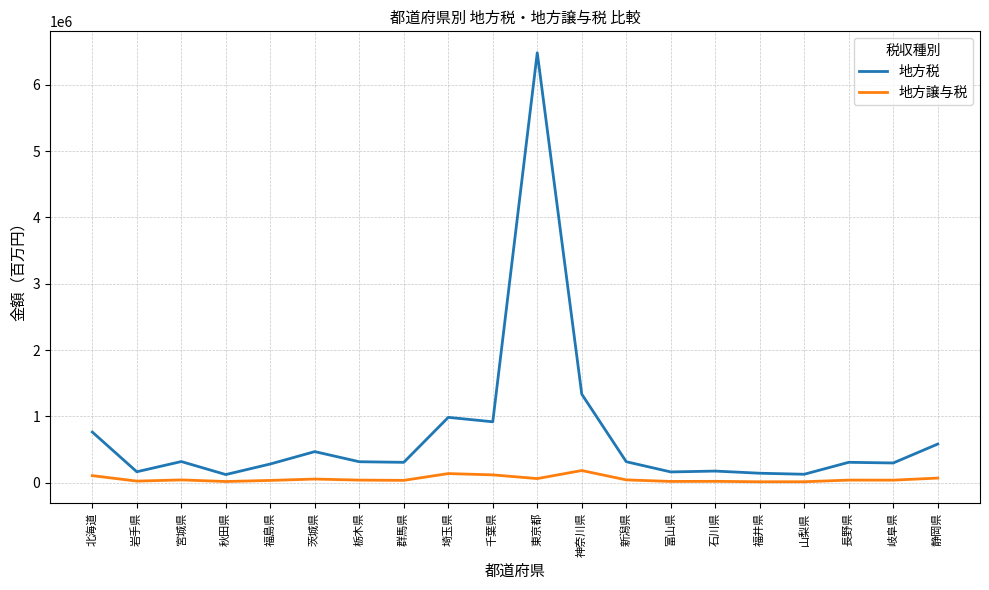

True or false: 地方税 and 地方譲与税 intersect in this chart.

False